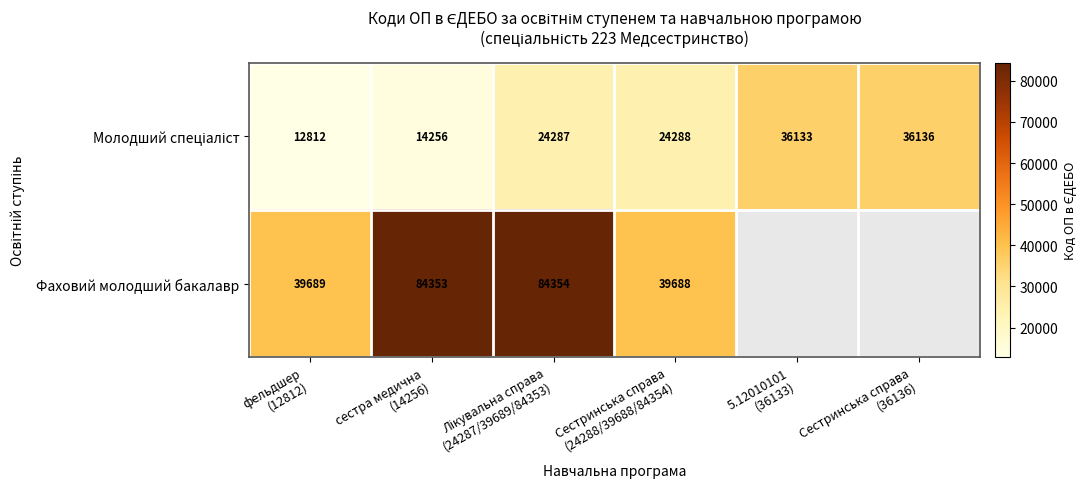

True or false: Фаховий молодший бакалавр has a value of 60739.4 at фельдшер (12812).

False